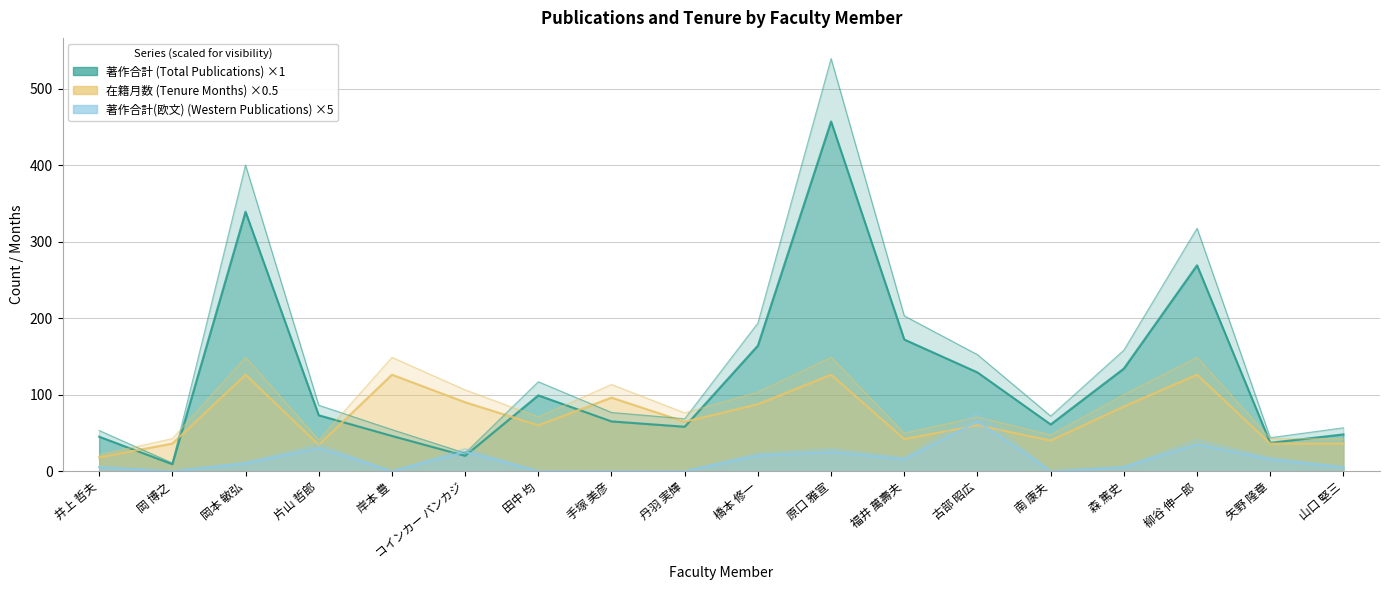

What is the spread (max minus min) of values at 岡本 敏弘?

329.0